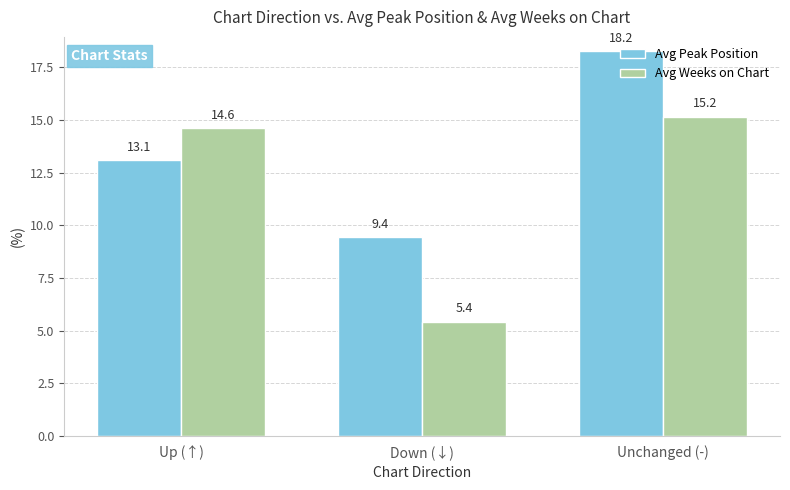

How many groups of bars are there?

3